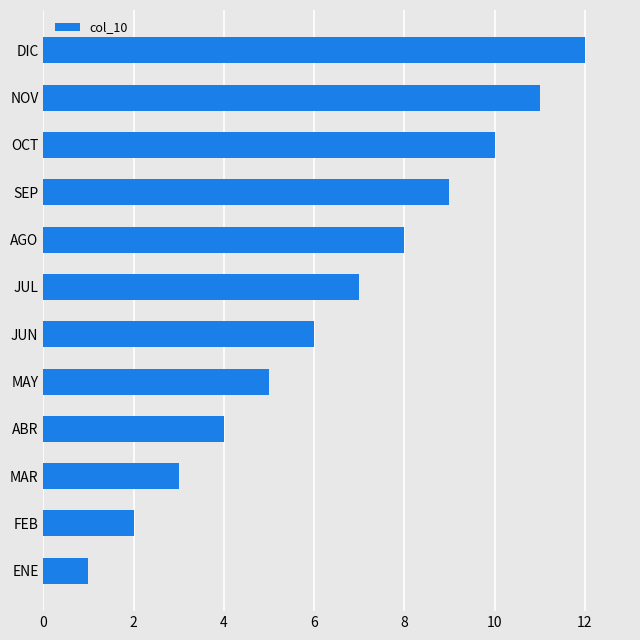

What is the change in value from FEB to NOV?

+9